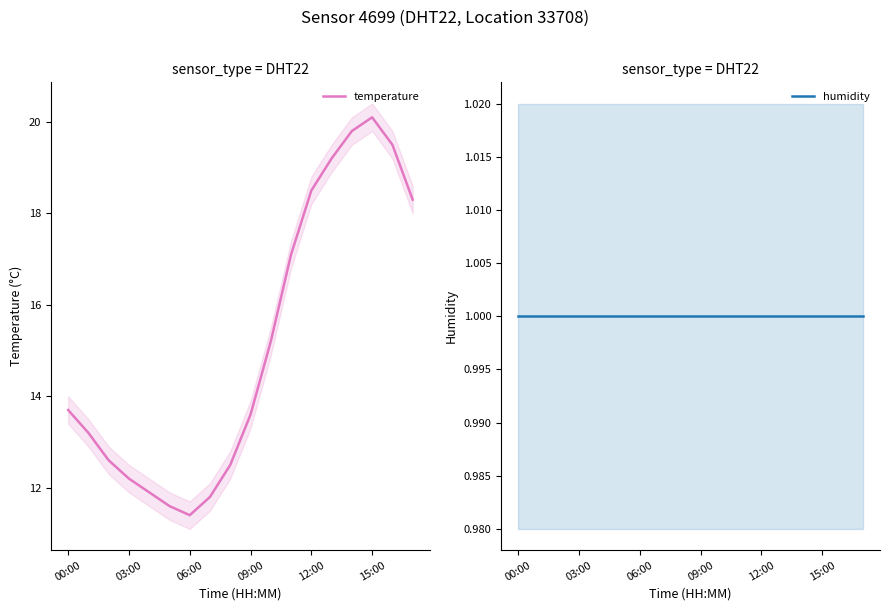

True or false: humidity and temperature cross at least once.

False